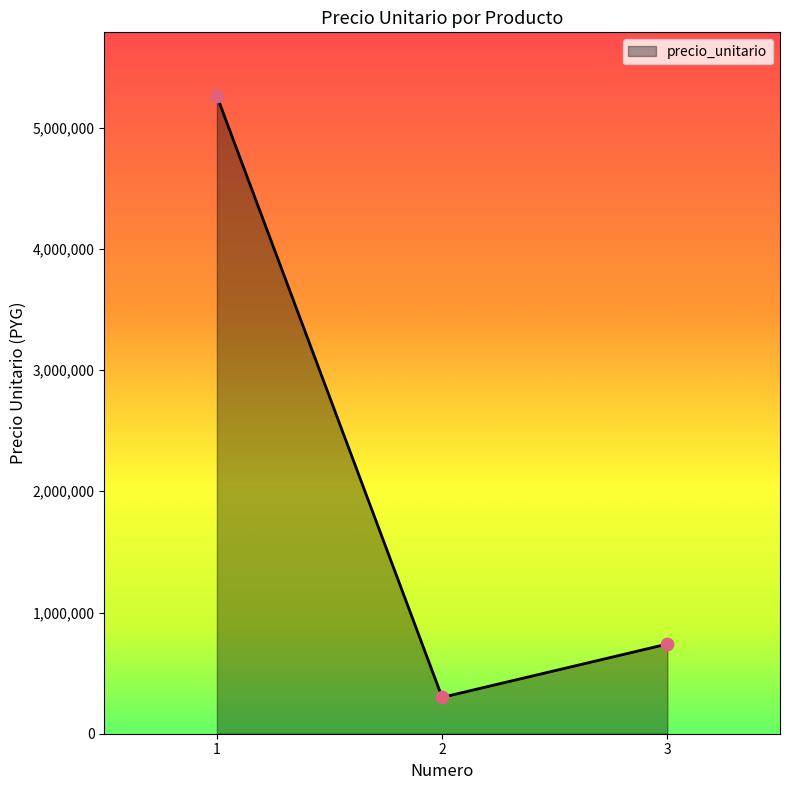

What is the ratio of the value at 1 to the value at 3?

7.1